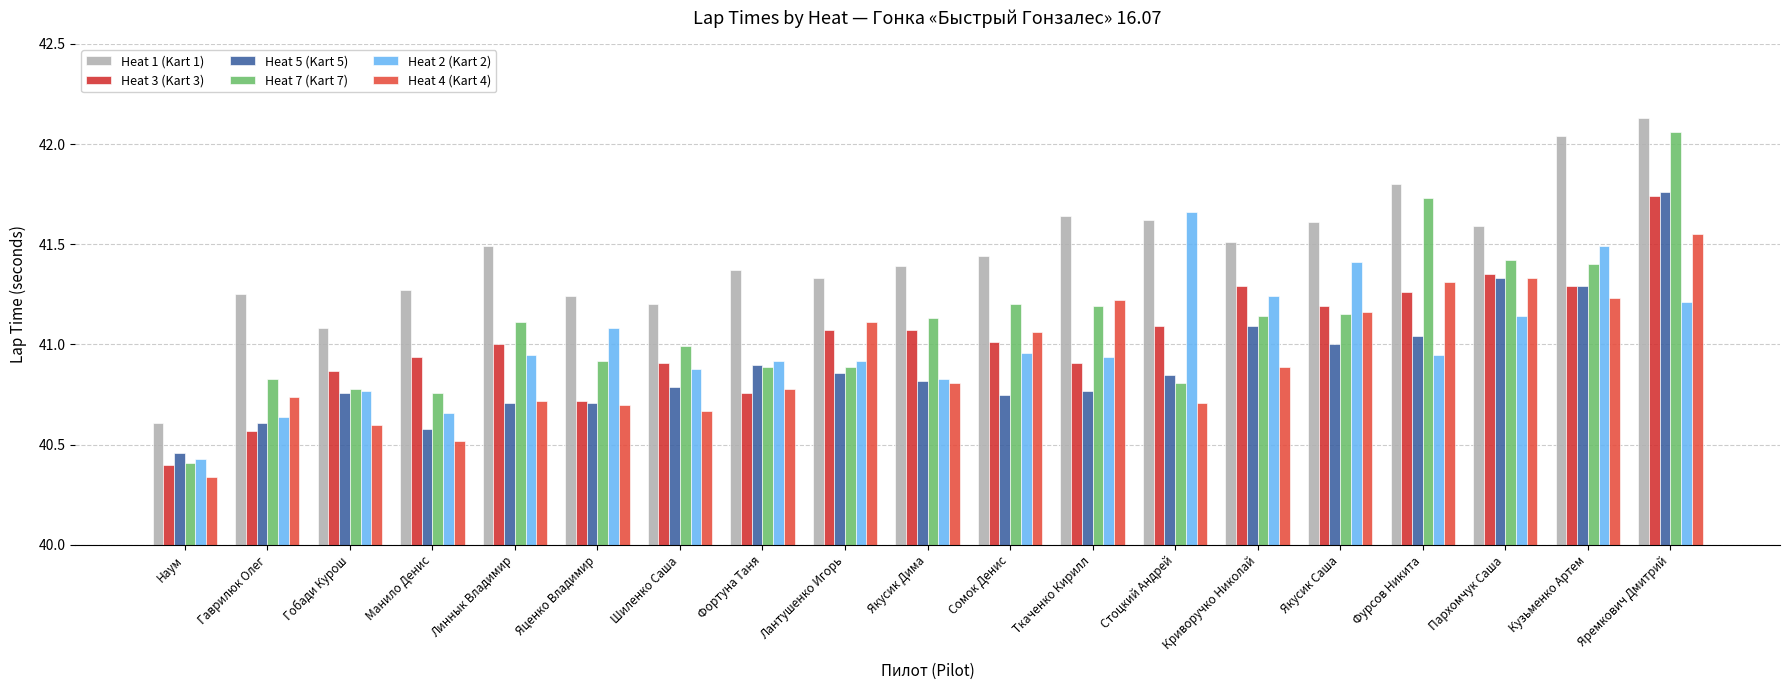

What is the sum of the Heat 1 (Kart 1) values at Сомок Денис and Яремкович Дмитрий?

83.6